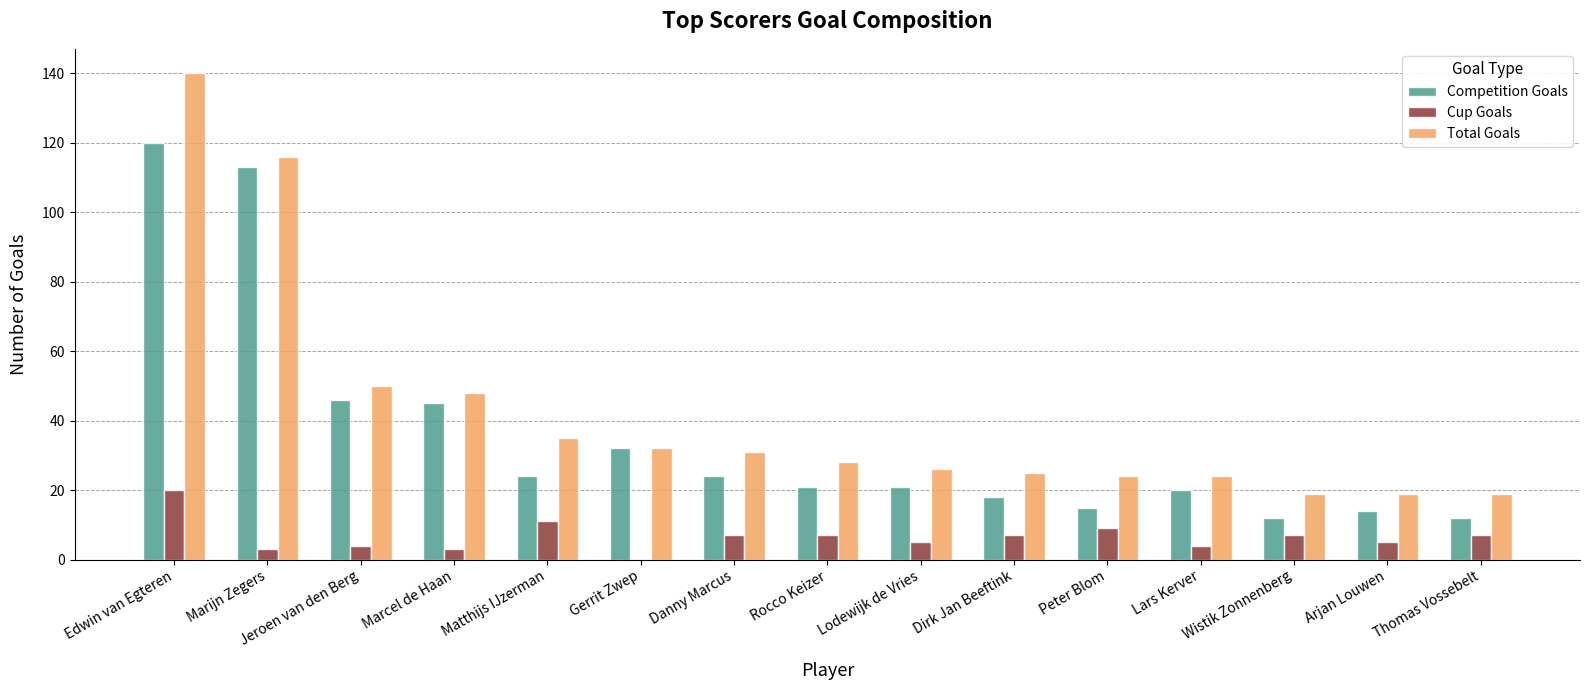

What is the sum of all Competition Goals values?

537